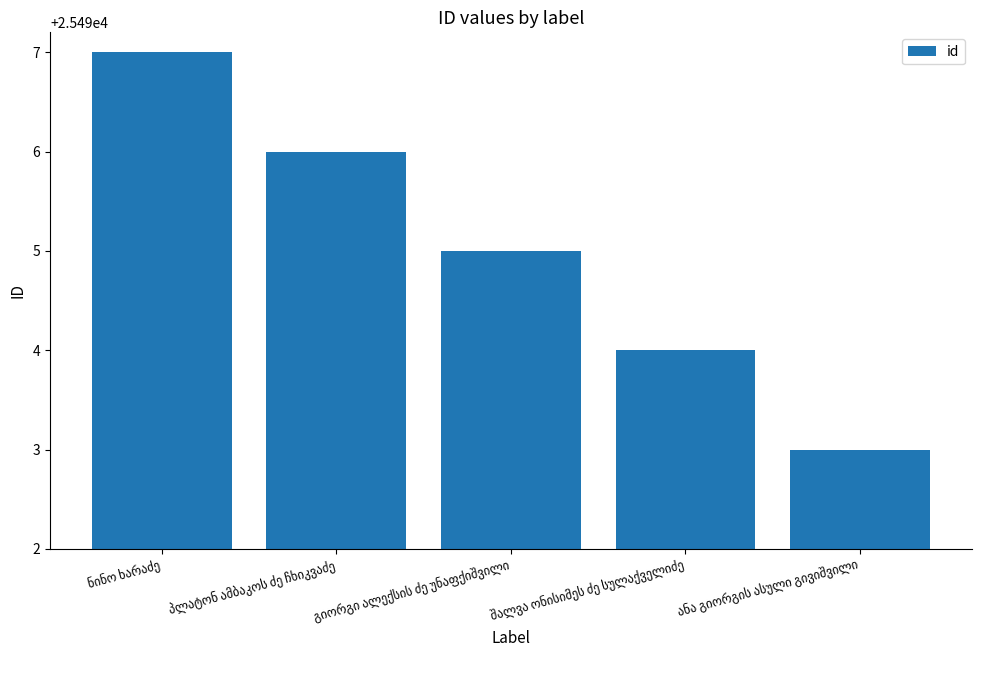

What is the difference between the maximum and minimum values?

4